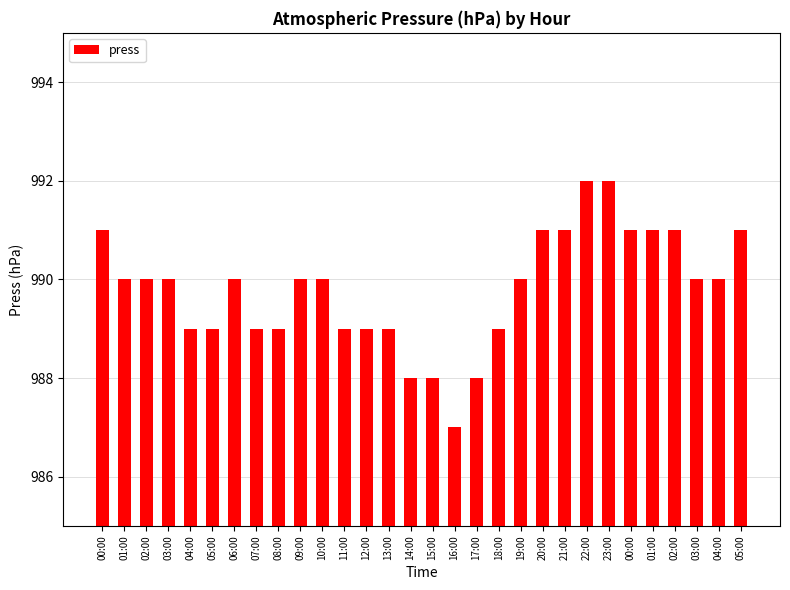

What is the smallest value displayed?

987